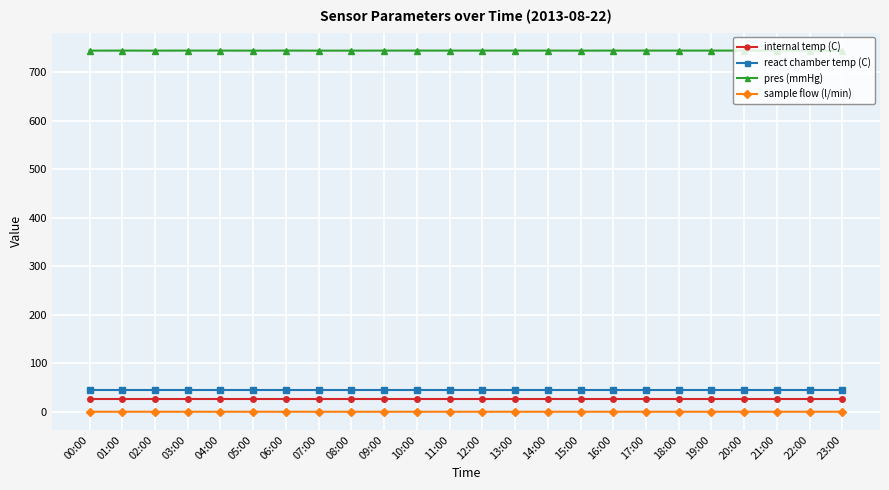

What is the sum of the react chamber temp (C) values at 00:00 and 20:00?

90.6